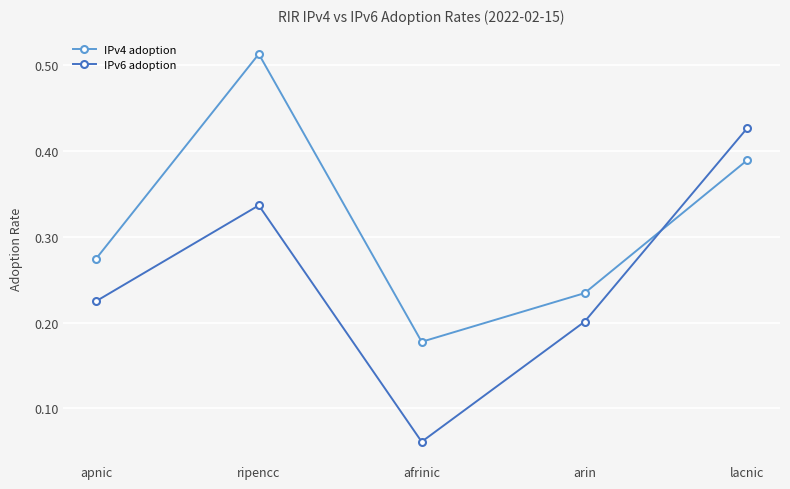

At which category is the sum across all series the highest?

ripencc